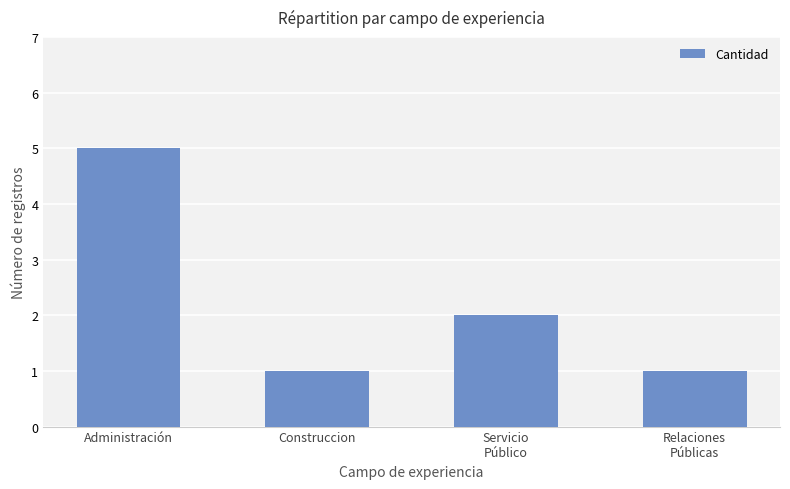

What is the label of the 2nd bar from the right?

Servicio
Público